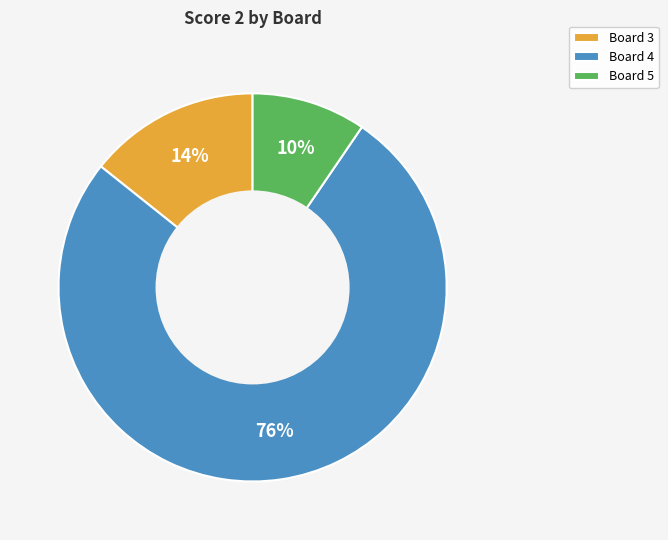

What percentage is the Board 3 slice, to the nearest percent?

14%